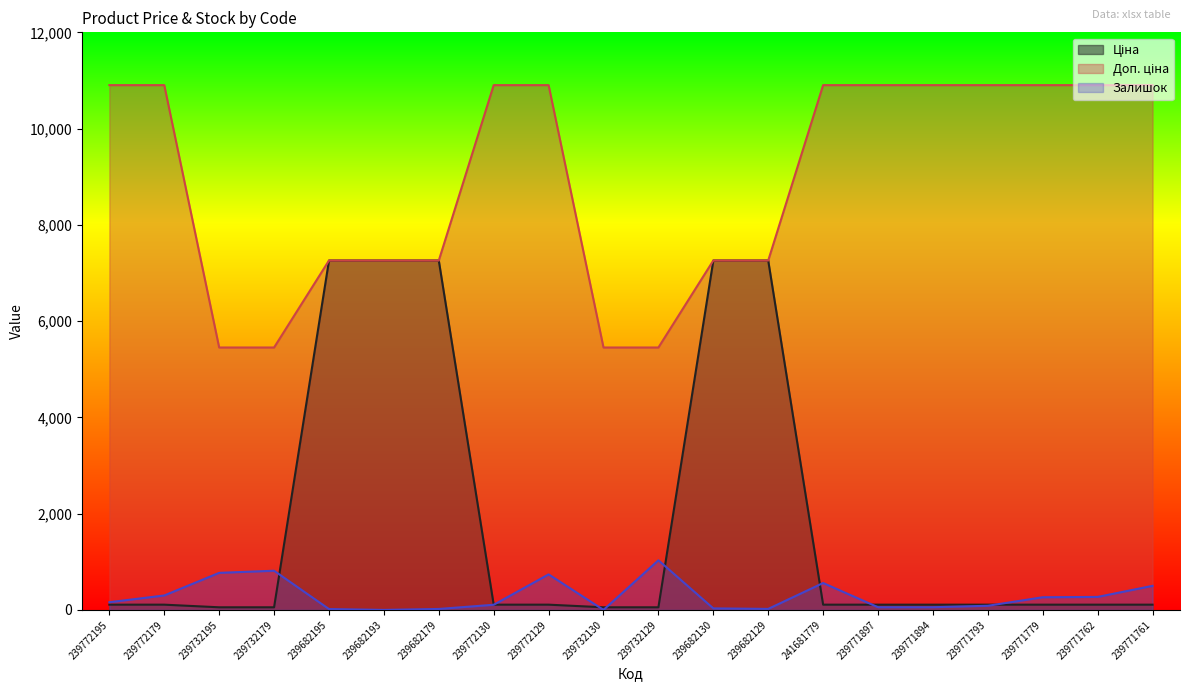

What value does the Ціна series have at 239732130?

54.5